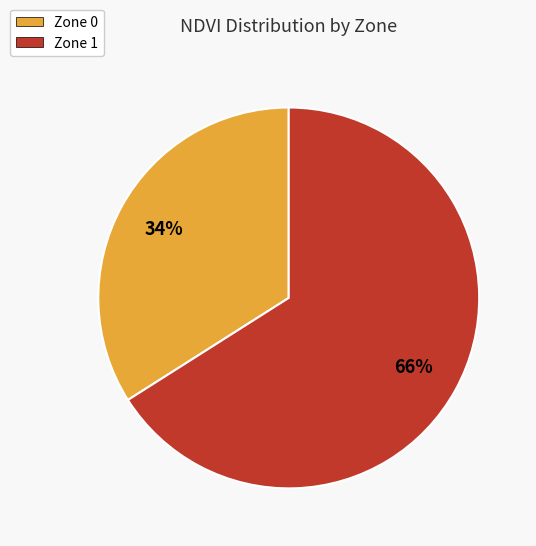

To the nearest percent, what percentage of the pie is Zone 1?

66%